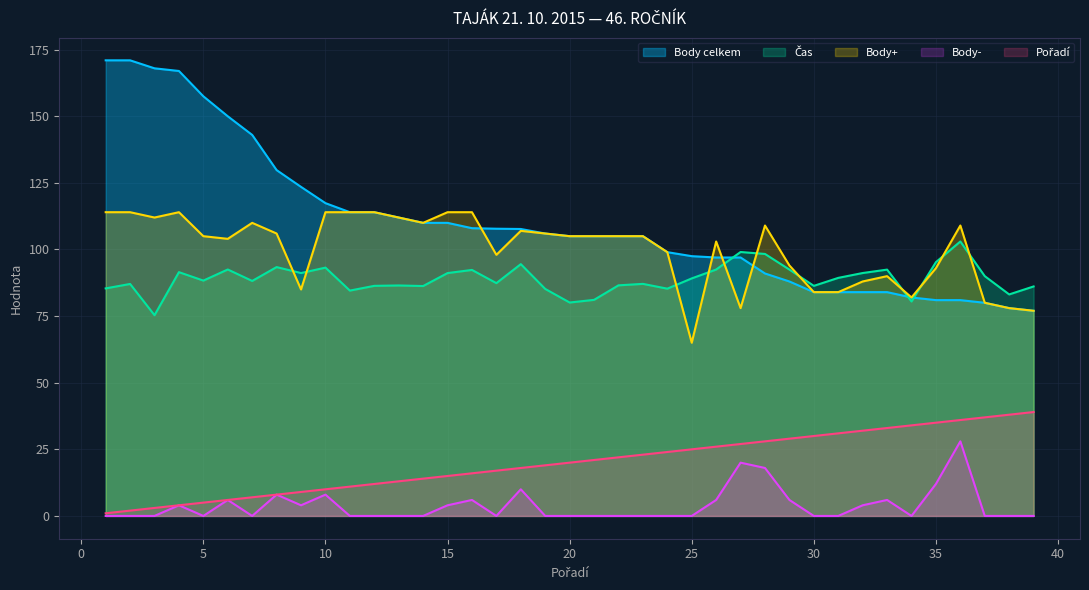

At which category does Body- reach its first local valley?

5